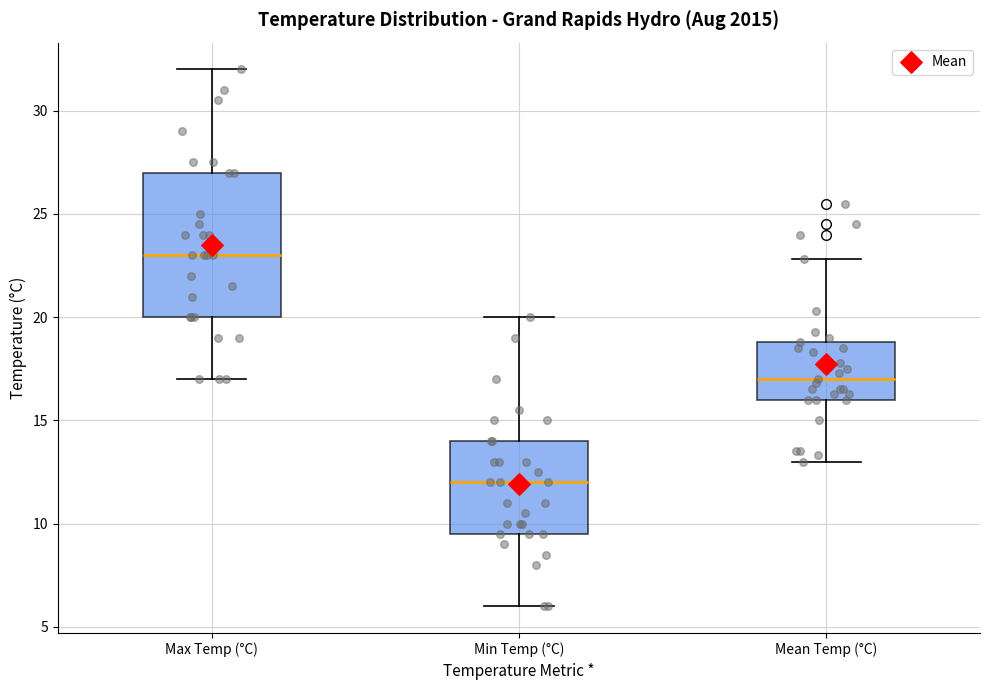

Reading left to right, transcribe this box plot: for each box, give where its median line is, the range the box spans, and where its two whiskers end, as read against the y-axis. The values are not printed on the chart, so give them approximately, as read against the axis.

Max Temp (°C): median 23.0, box 20.0 to 27.0, whiskers 17.0 to 32.0
Min Temp (°C): median 12.0, box 9.5 to 14.0, whiskers 6.0 to 20.0
Mean Temp (°C): median 17.0, box 16.0 to 19.0, whiskers 13.0 to 23.0